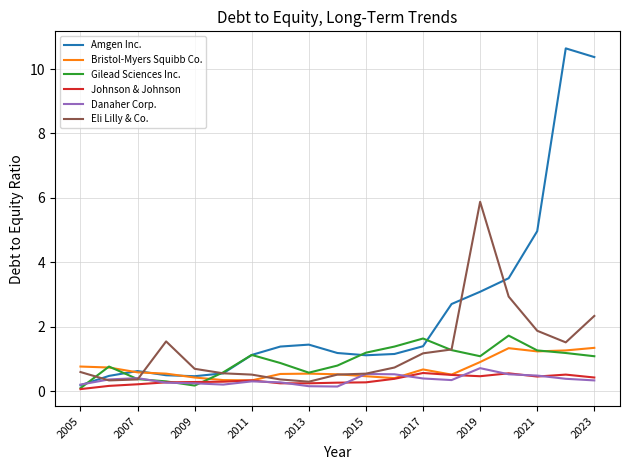

After their last crossing, which series has the higher values: Gilead Sciences Inc. or Danaher Corp.?

Gilead Sciences Inc.